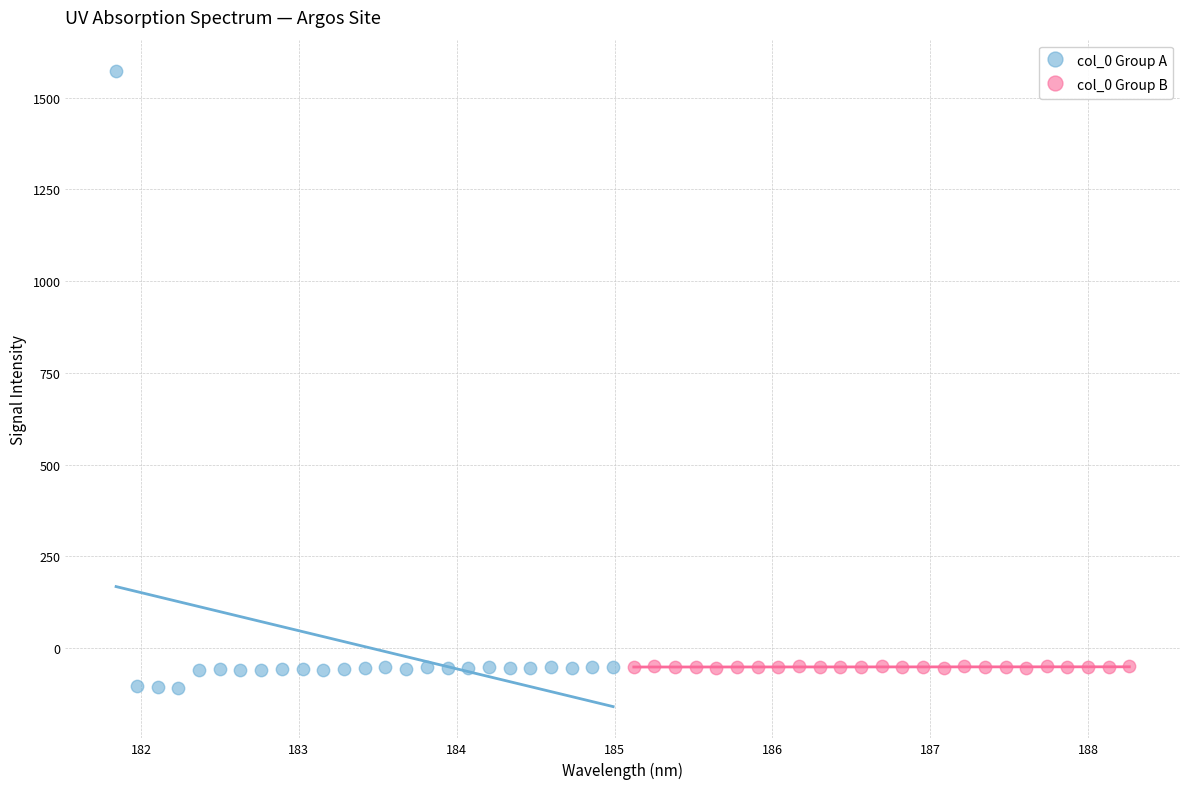

What are all the series names shown in the legend?

col_0 Group A, col_0 Group B